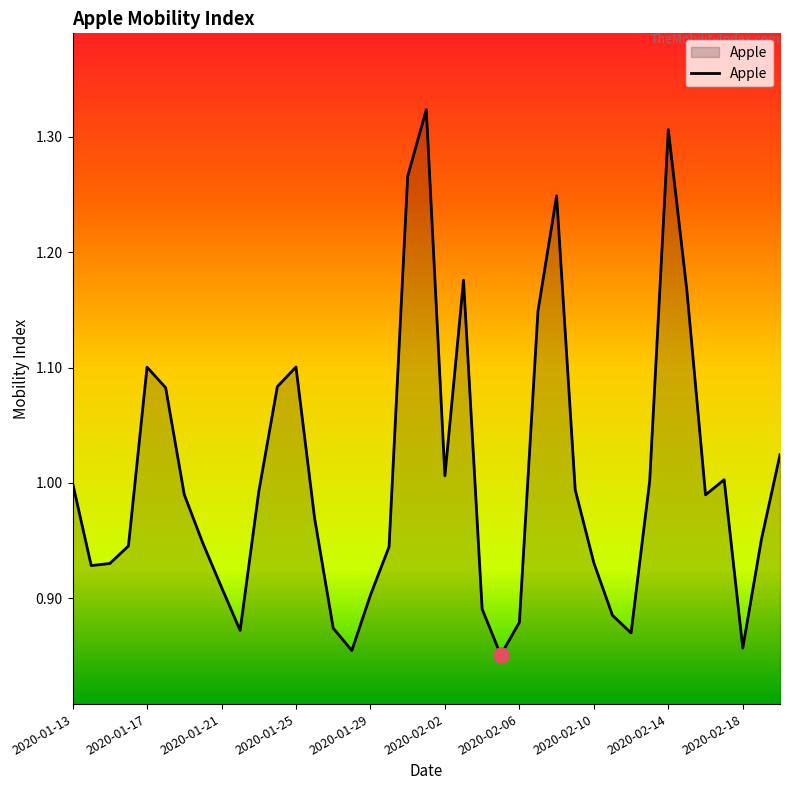

What is the difference between the maximum and minimum values?

0.5